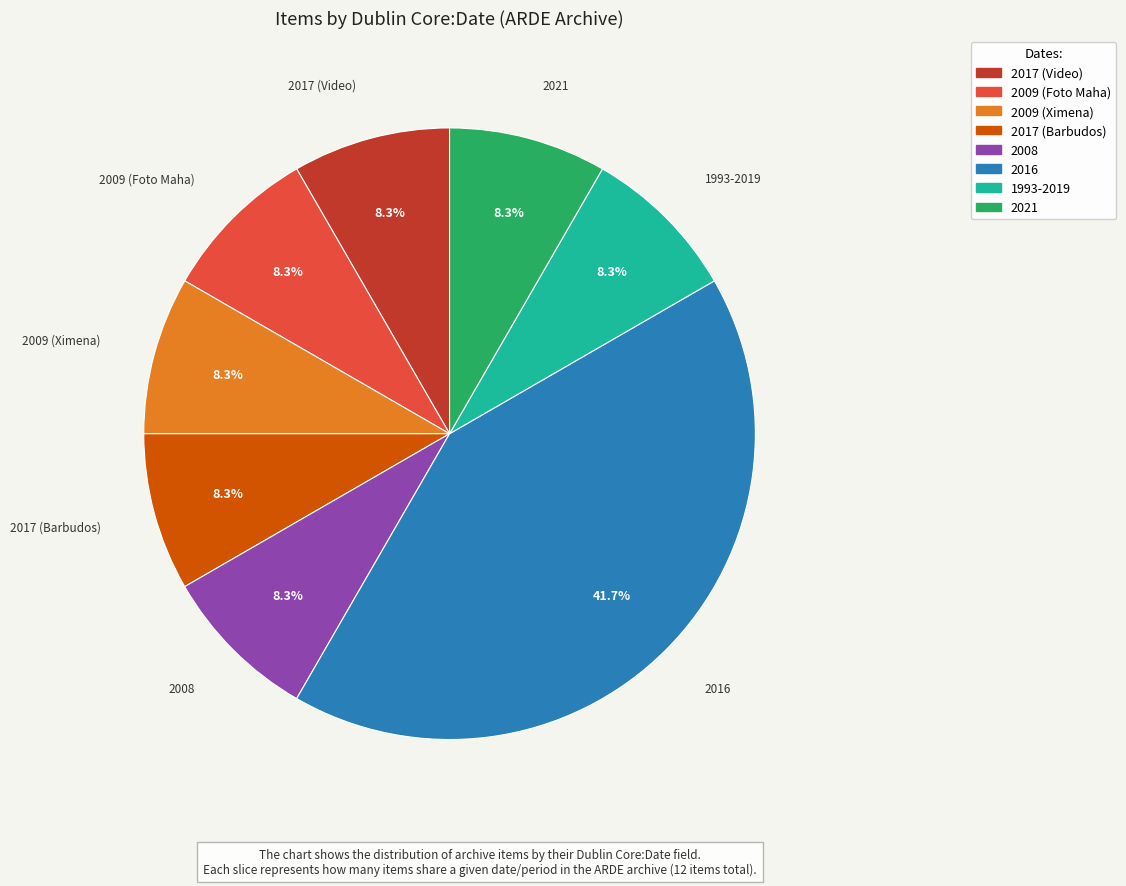

How many slices are in this pie chart?

8